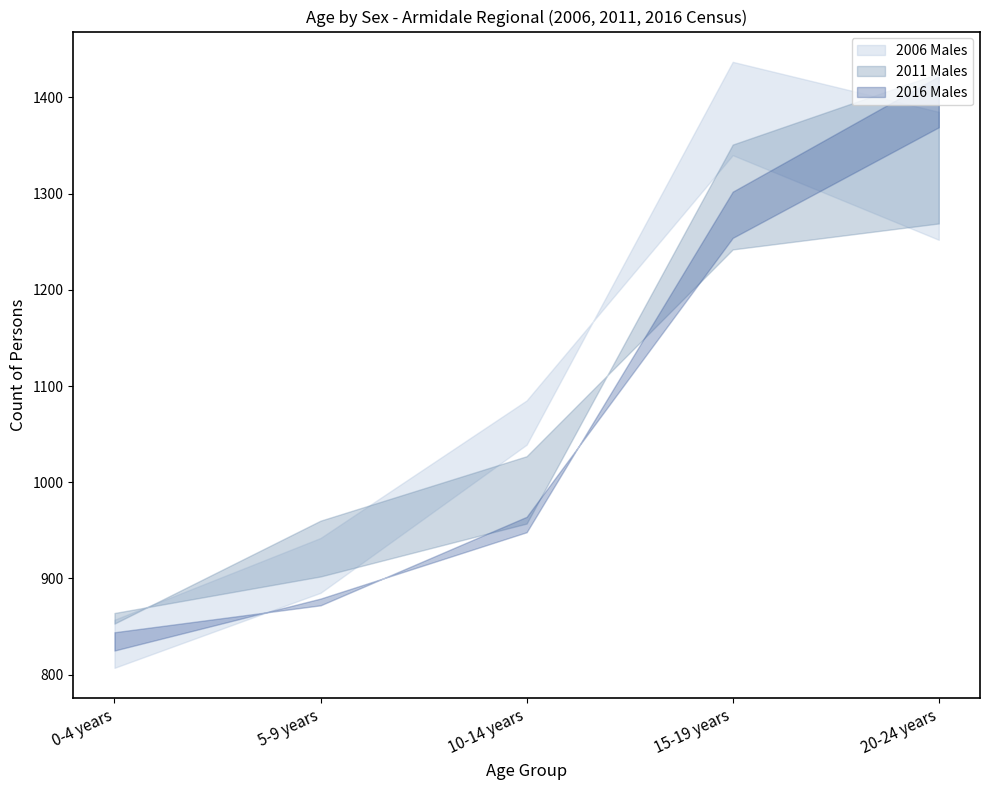

What is the difference between the highest and lowest values at 10-14 years?

137